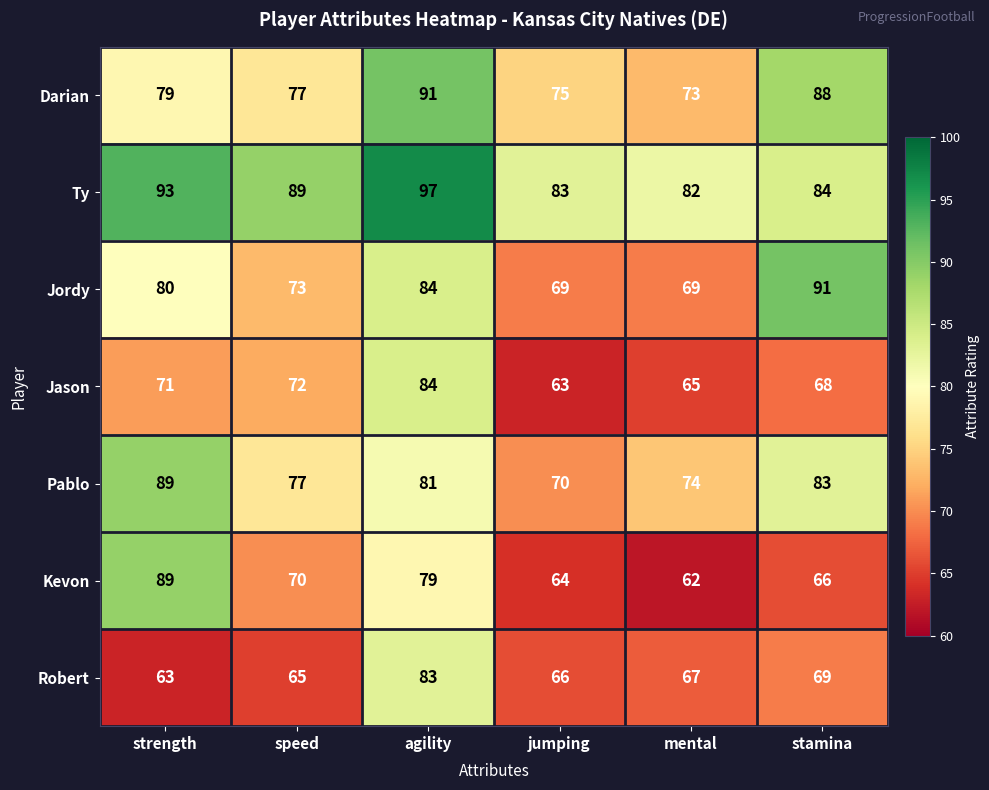

What is the difference between the second highest and second lowest values in the Darian series?

13